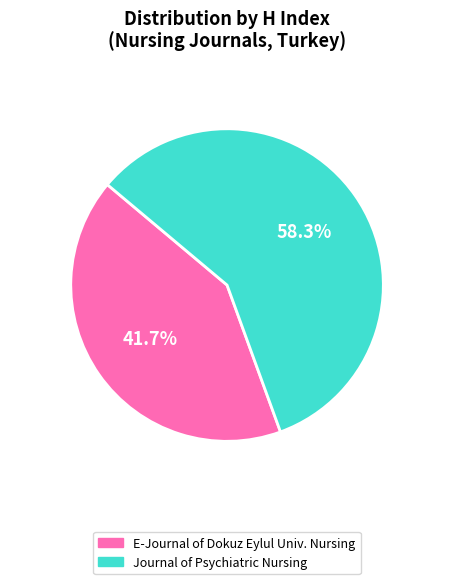

Is there any slice that represents more than half of the pie?

Yes